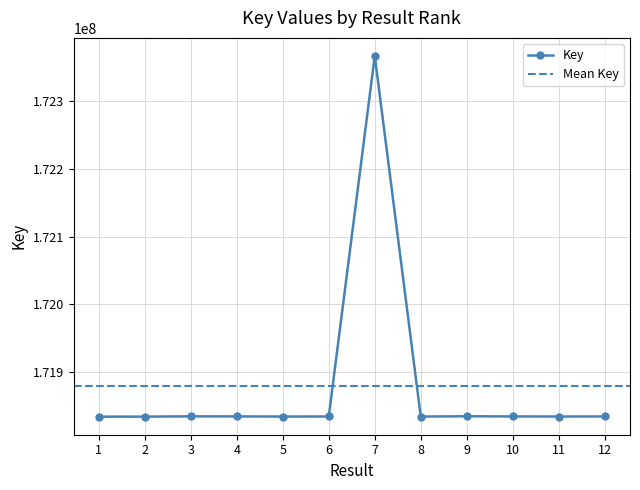

What is the approximate value at 12, to the nearest 50?

171833750